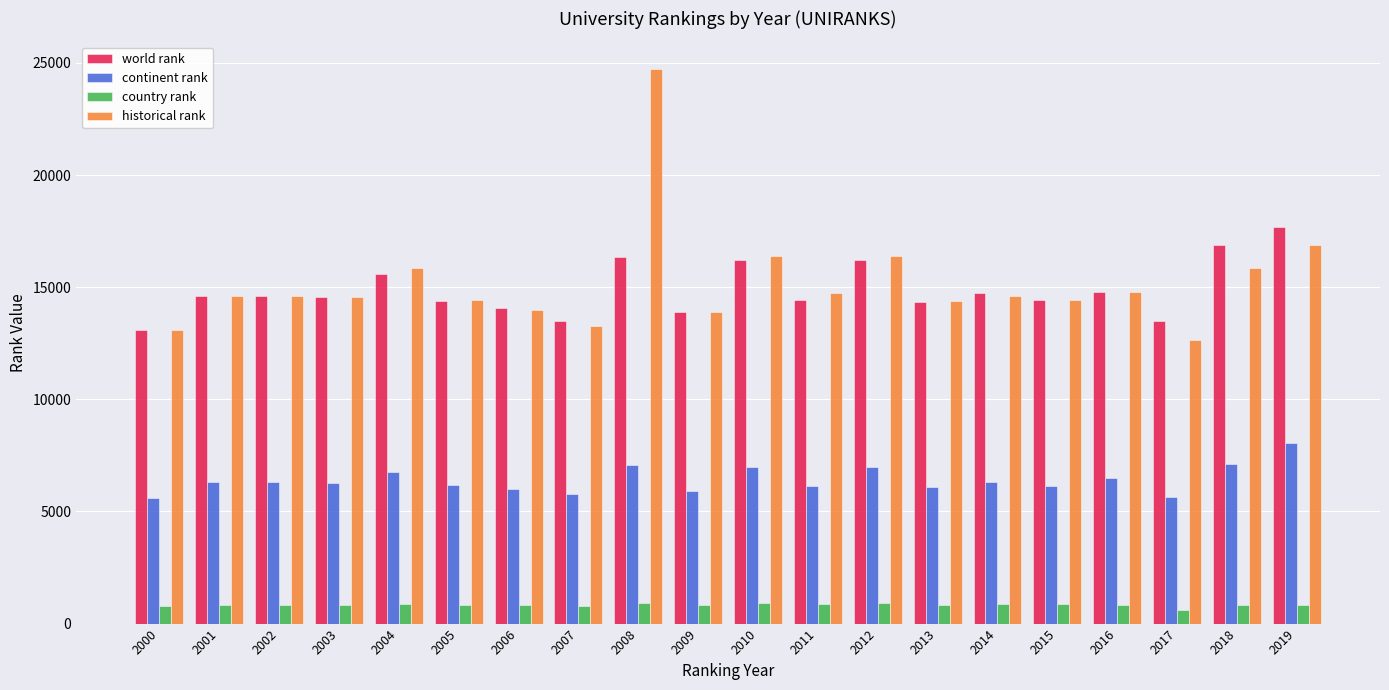

List the series in order of their peak value, highest first.

historical rank, world rank, continent rank, country rank